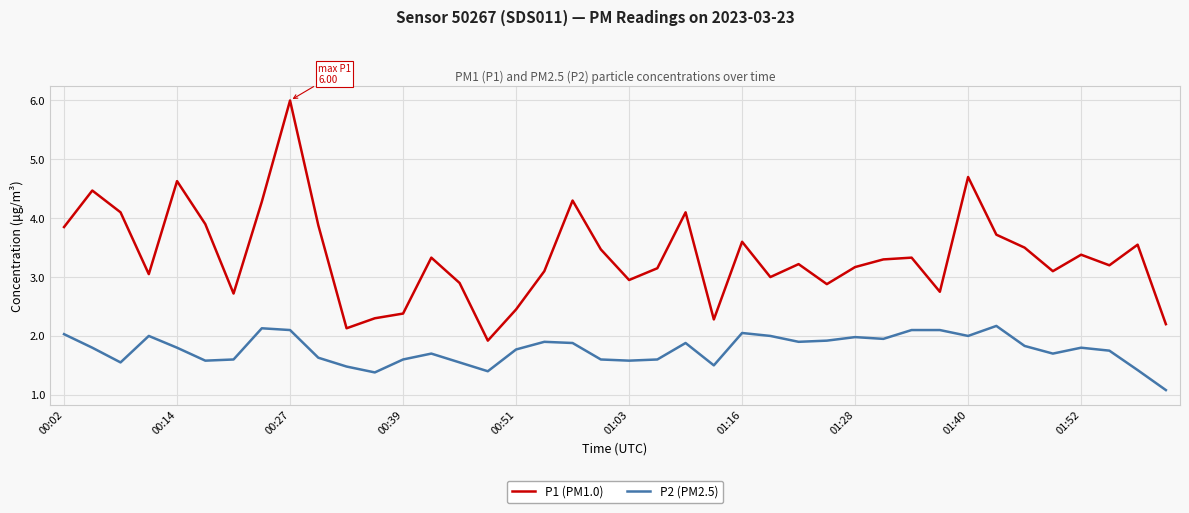

True or false: P2 (PM2.5) and P1 (PM1.0) cross at least once.

False